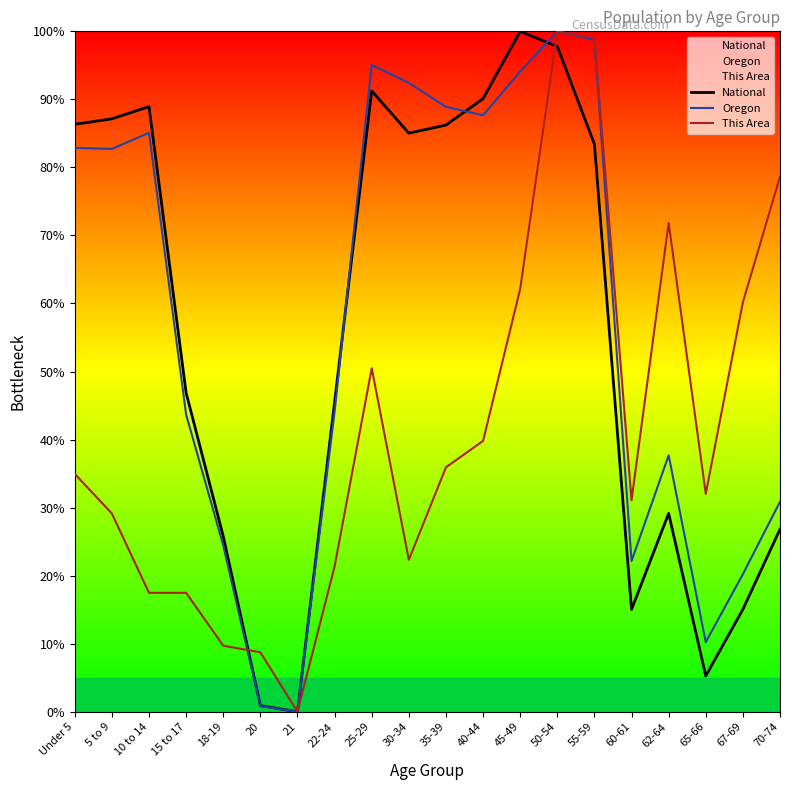

Does the chart have visible grid lines?

No